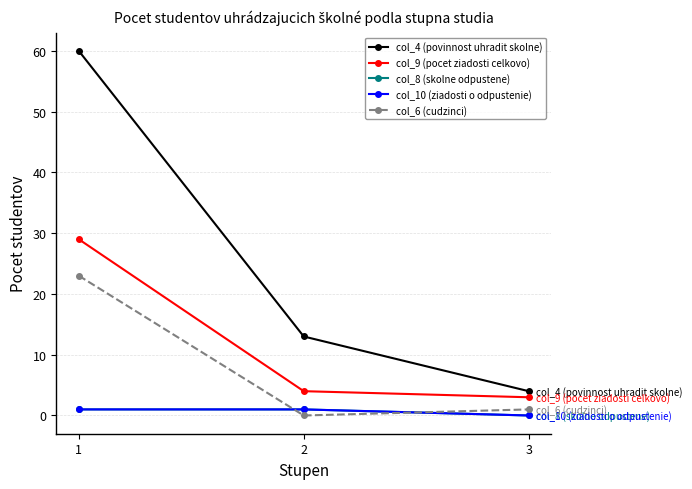

What is the total value across all series at 3?

8